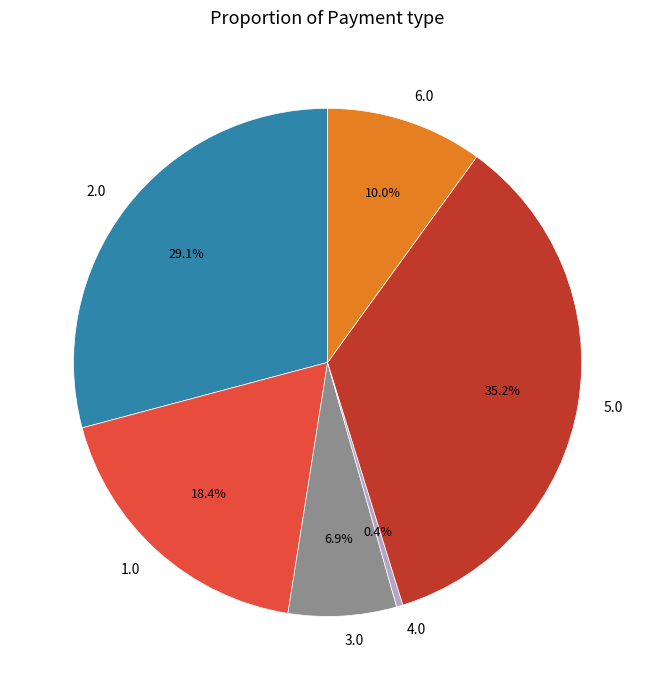

Which slice is the largest?

5.0